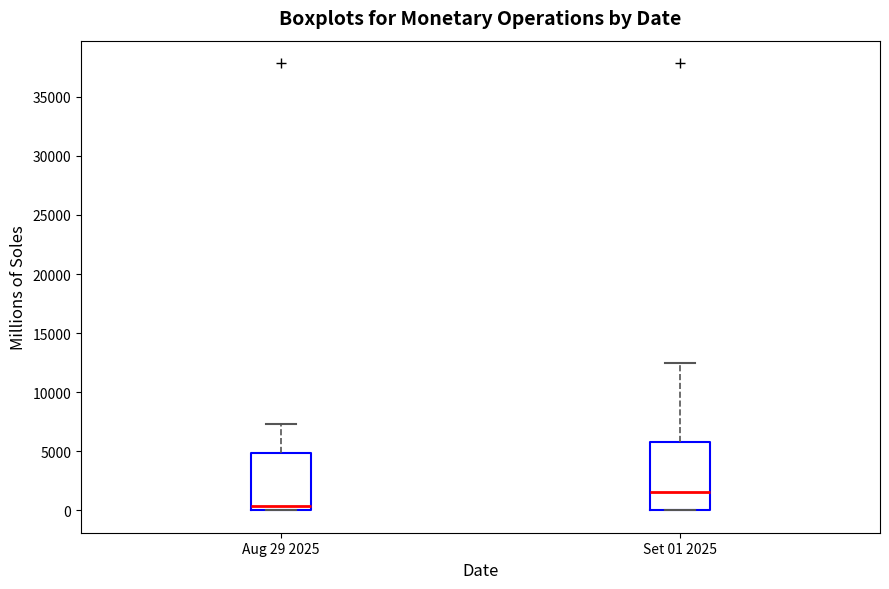

Where does the median line of the box for Set 01 2025 sit on the y-axis? The values are not printed on the chart, so give them approximately, as read against the axis.

1500